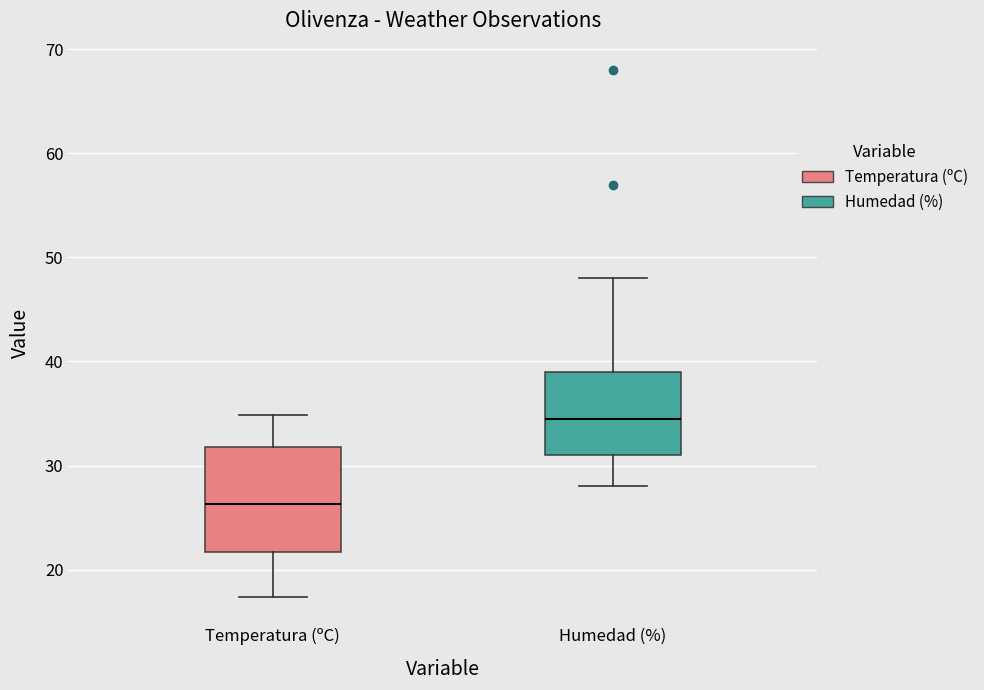

Which box has the highest median line?

Humedad (%)